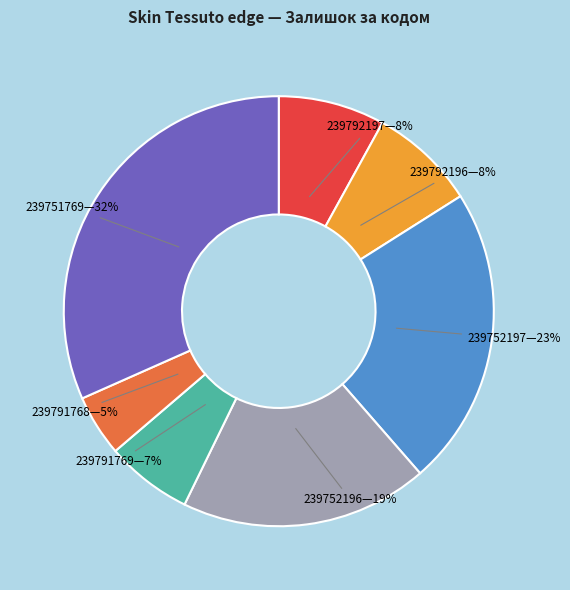

Is there a majority slice in this chart?

No